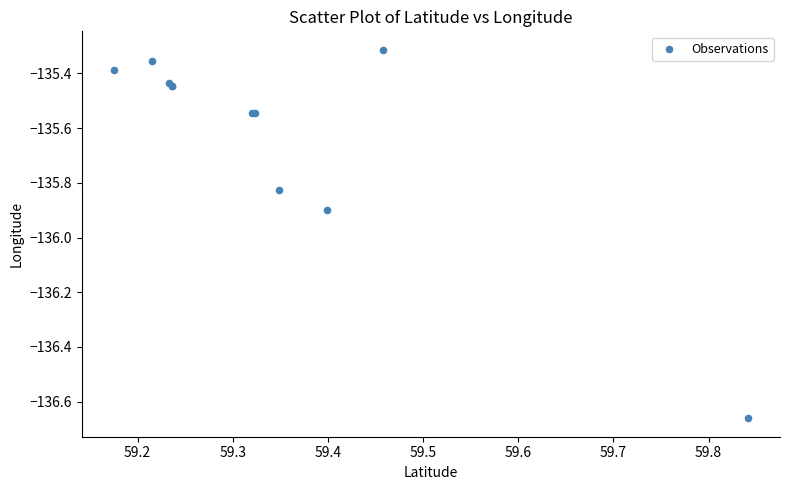

What Y value in the scatter plot is closest to -135?

-135.3